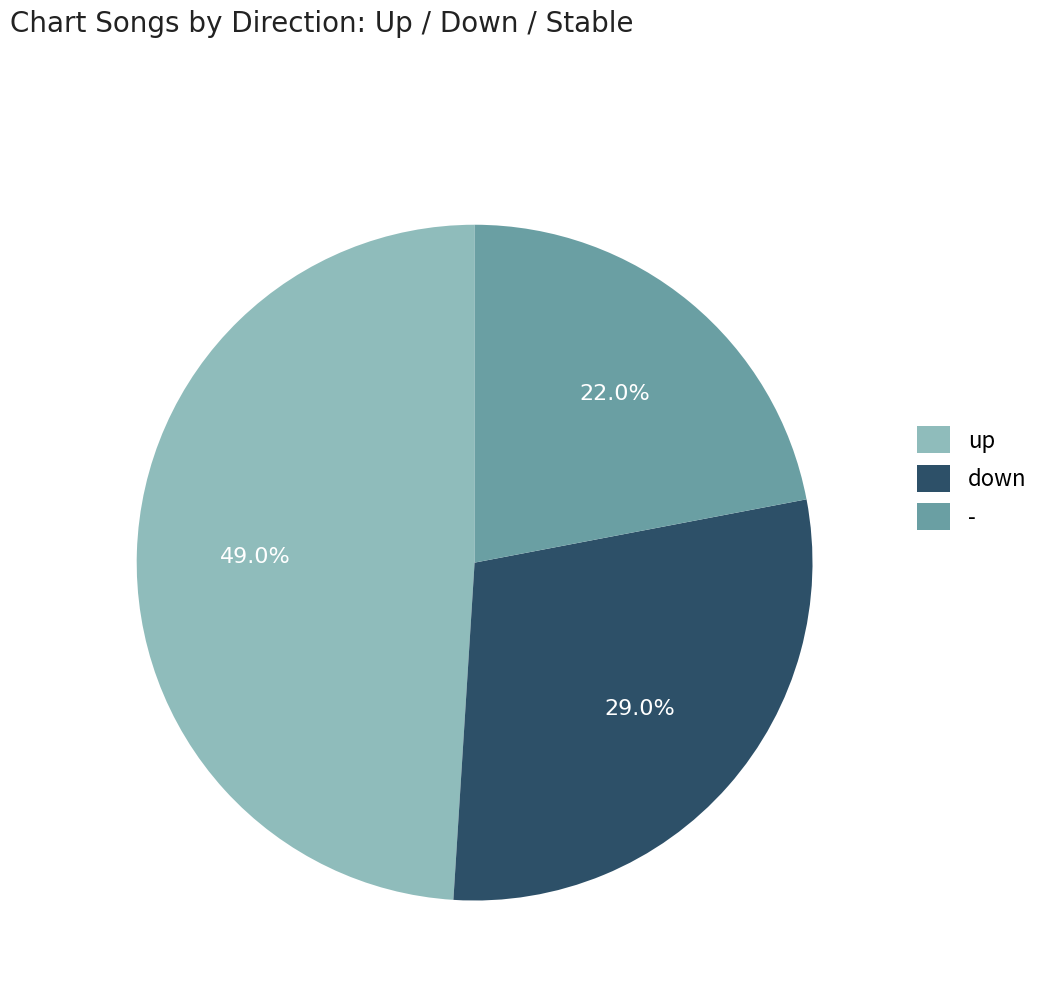

Which slice is the largest?

up